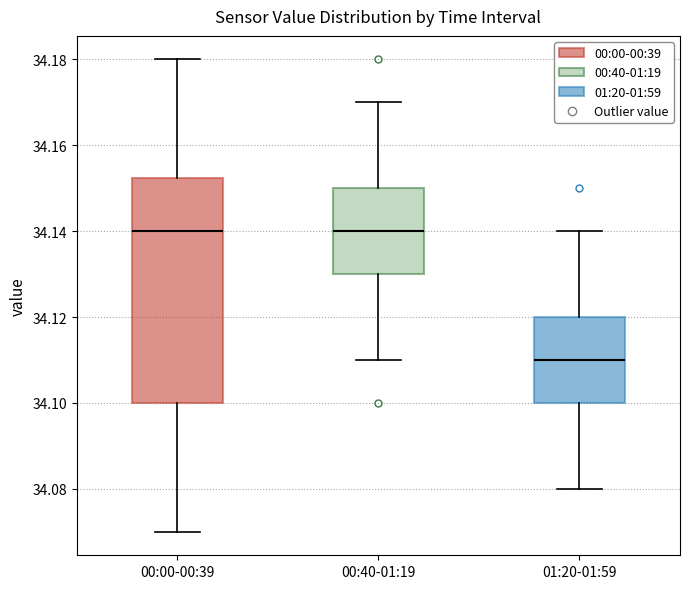

Reading left to right, read every box against the y-axis: the position of its median line, the range the box covers, and the ends of its whiskers. The values are not printed on the chart, so give them approximately, as read against the axis.

00:00-00:39: median 34.140, box 34.100 to 34.152, whiskers 34.070 to 34.180
00:40-01:19: median 34.140, box 34.130 to 34.150, whiskers 34.110 to 34.170
01:20-01:59: median 34.110, box 34.100 to 34.120, whiskers 34.080 to 34.140